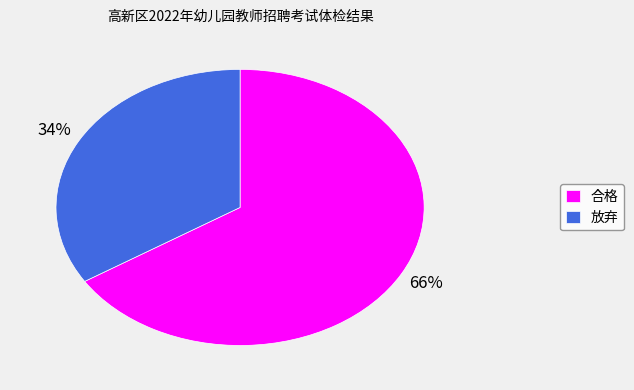

Which category accounts for the majority?

合格